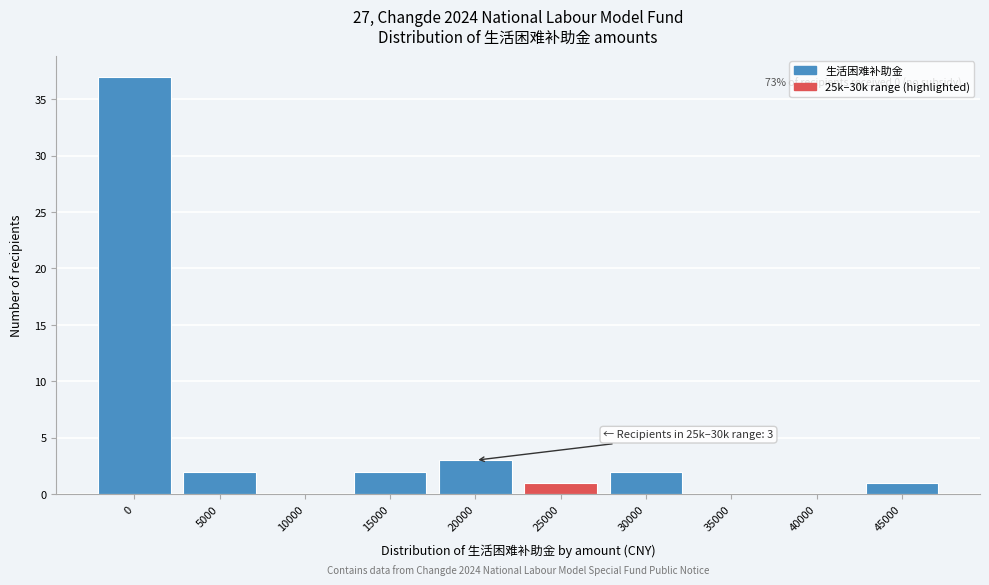

Reading left to right, transcribe all the data shown in this chart.

0=37	5000=2	10000=0	15000=2	20000=3	25000=1	30000=2	35000=0	40000=0	45000=1